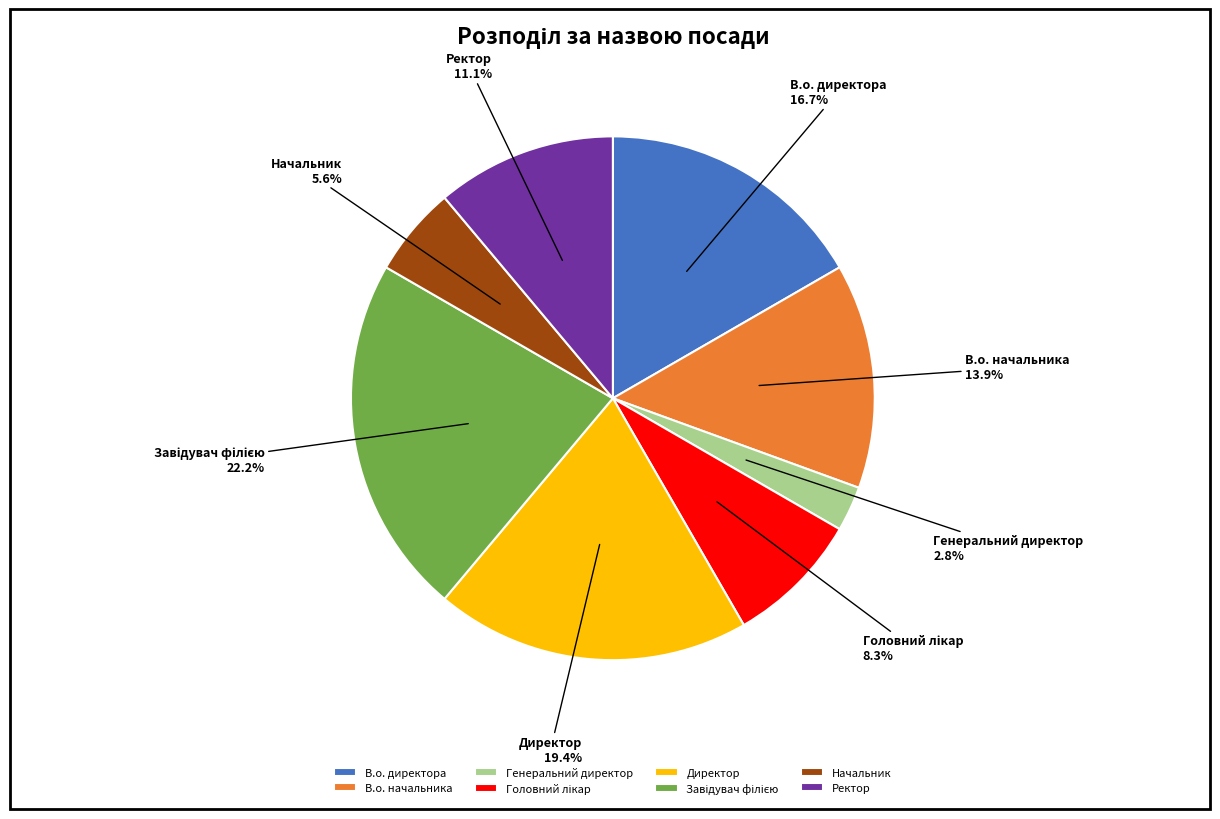

Which category has the smallest portion of the pie?

Генеральний директор